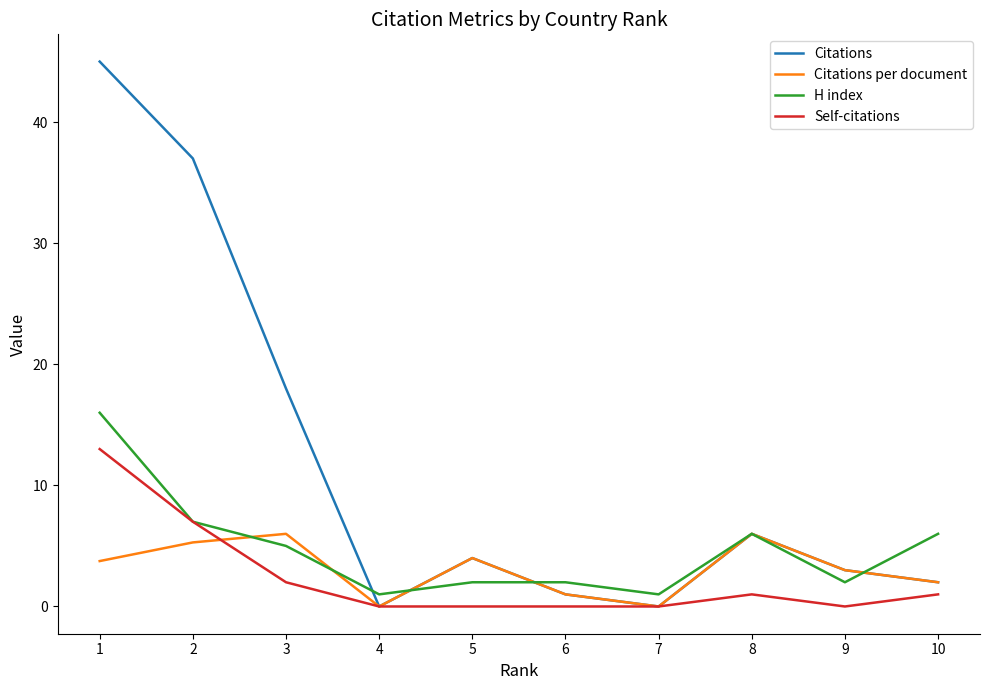

Which category has the highest value in the H index series?

1